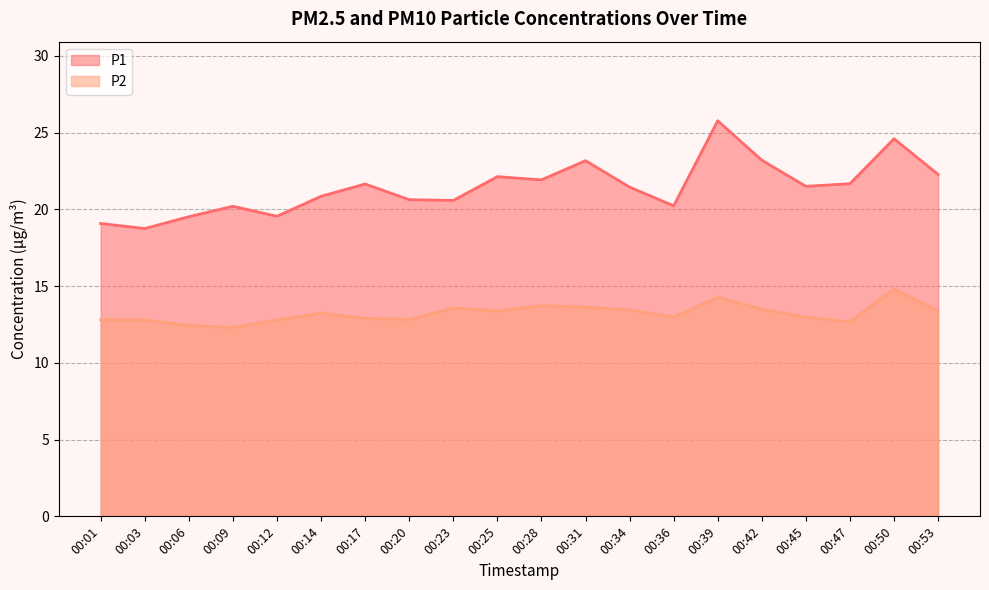

True or false: P1 and P2 cross at least once.

False